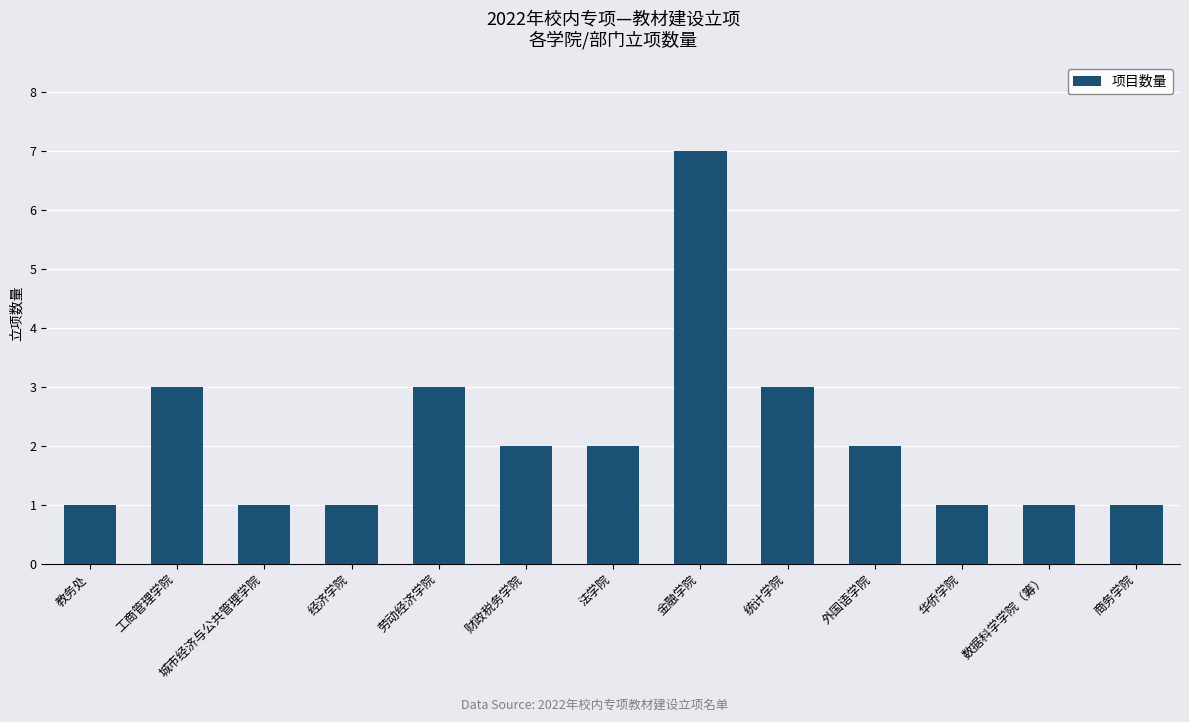

The chart shows a value of 2 at 华侨学院. True or false?

False